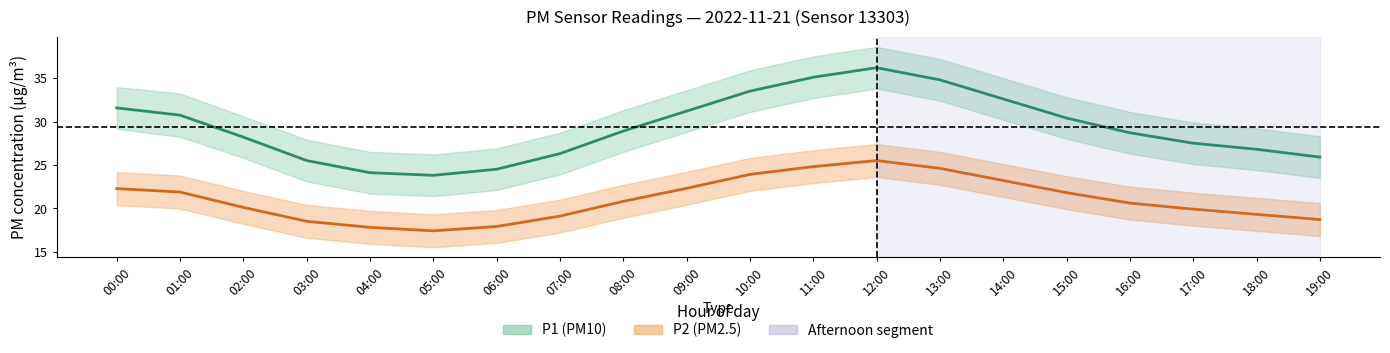

True or false: P1 (PM10) and P2 (PM2.5) cross at least once.

False